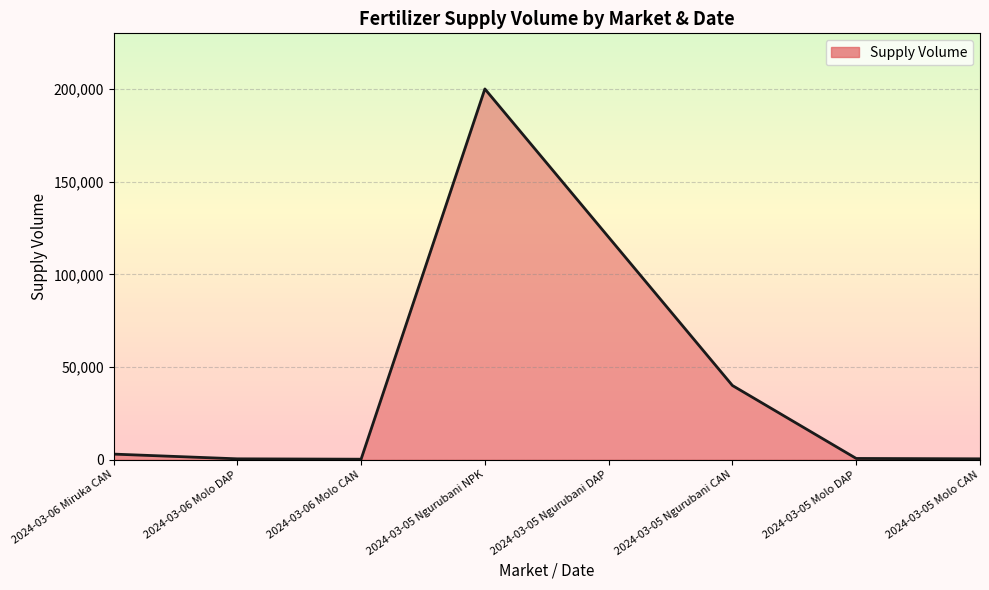

What is the minimum value shown in the chart?

250